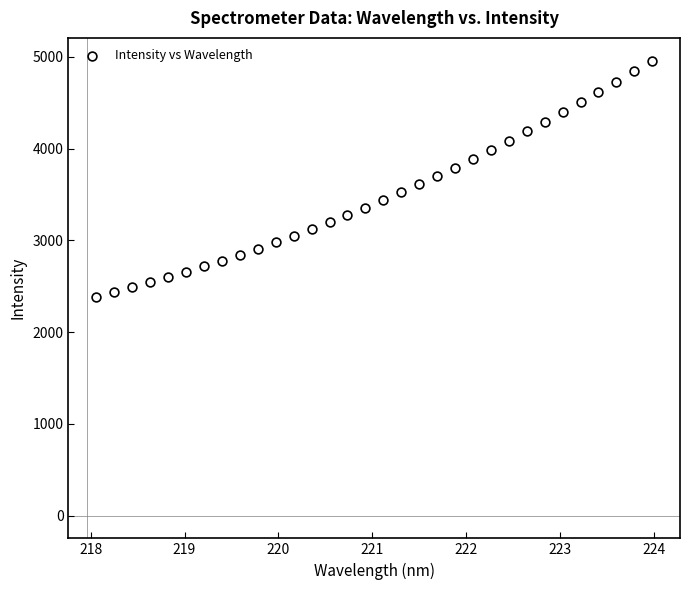

What is the range of Y values (max minus min)?

2575.2